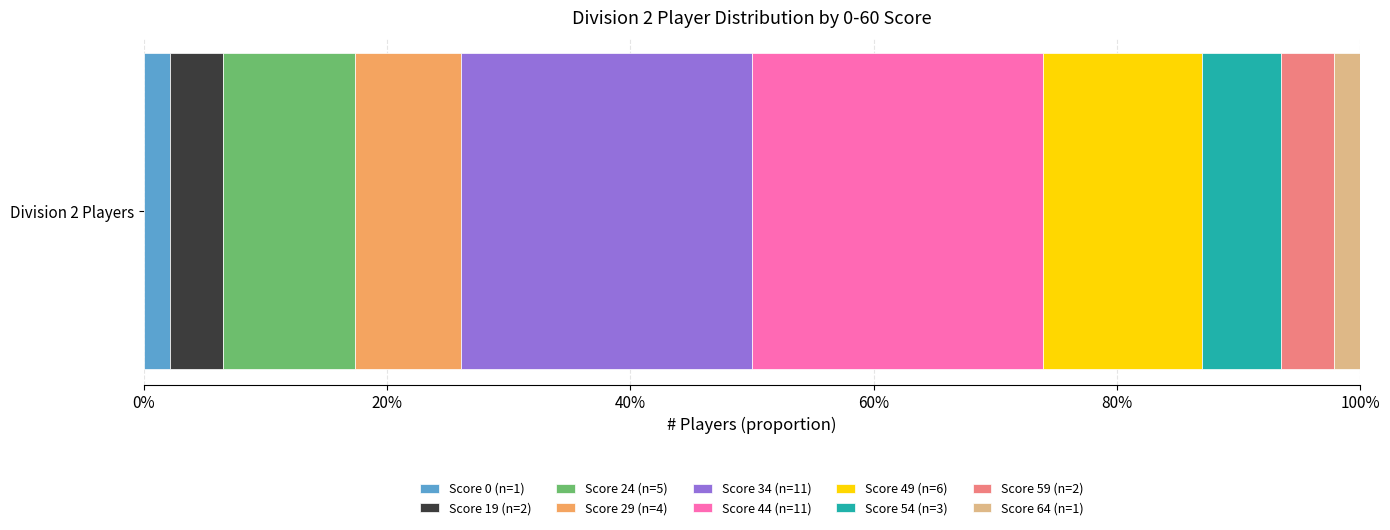

What is the value of the 4th bar from the left?

4